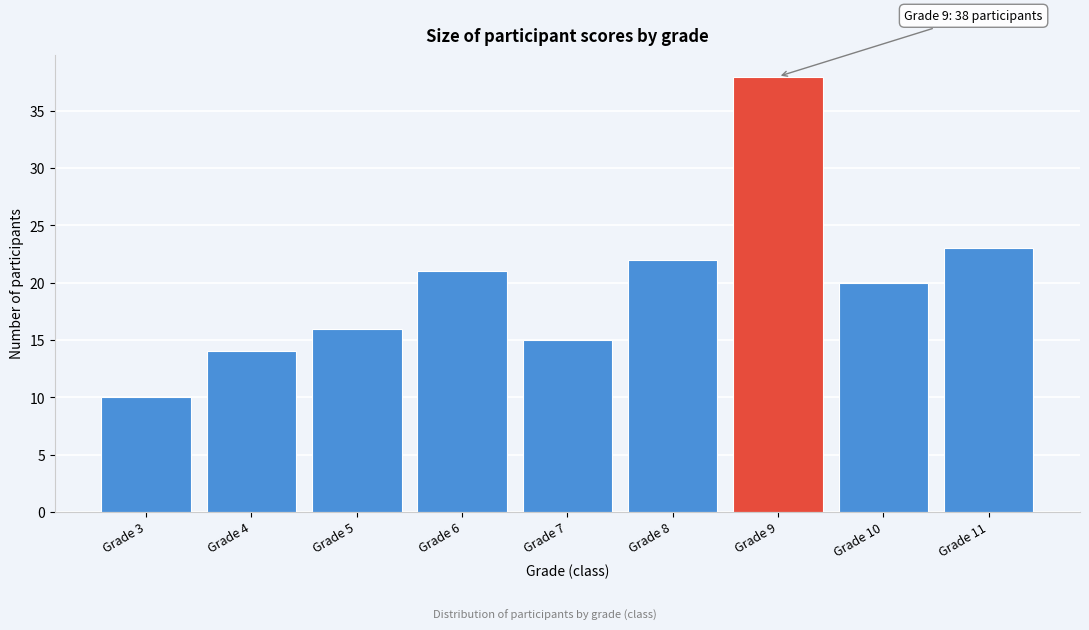

Reading left to right, transcribe all the data shown in this chart.

10	14	16	21	15	22	38	20	23